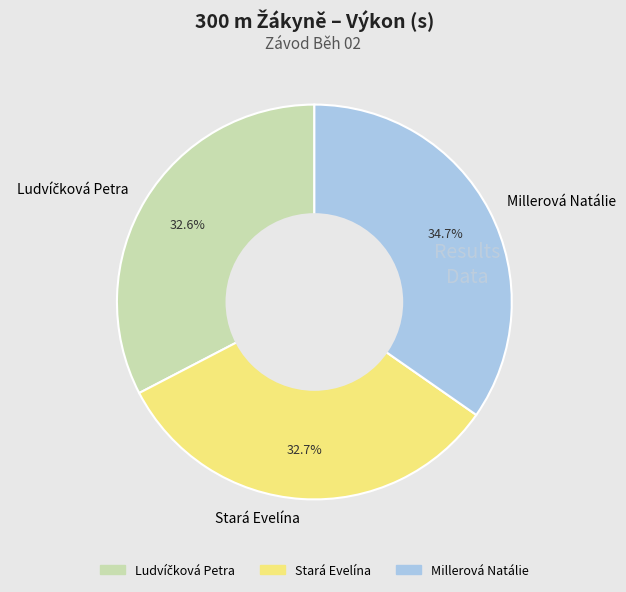

How many slices are in this pie chart?

3